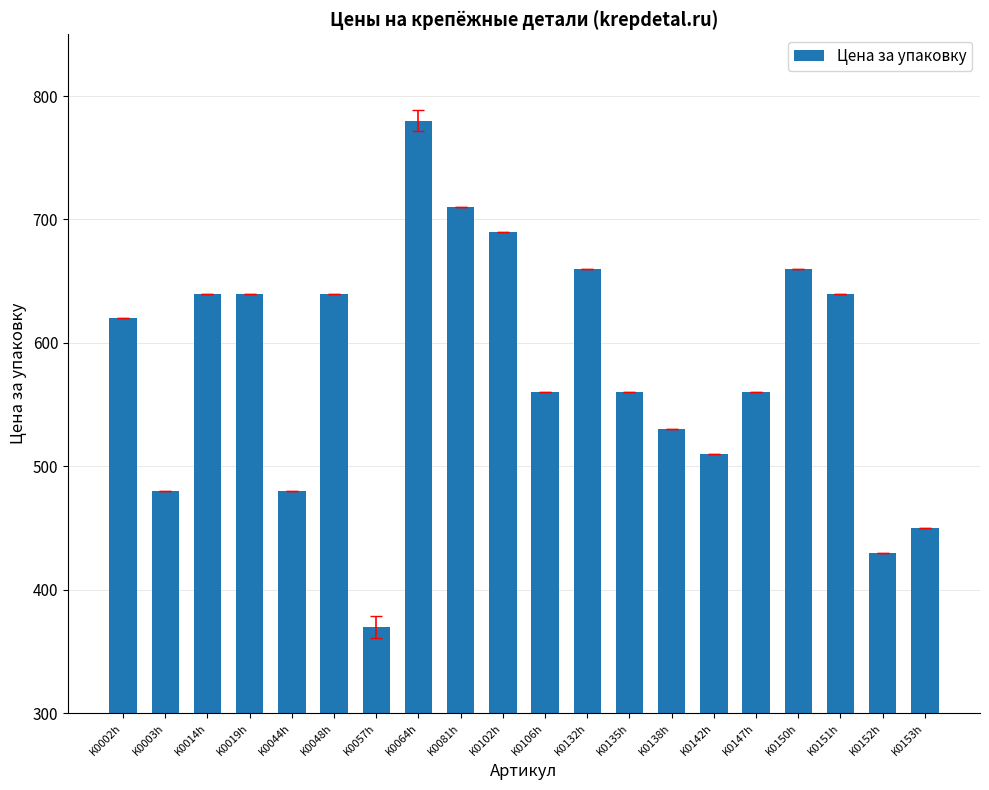

What value does the data have at K0057h, to the nearest 10?

370